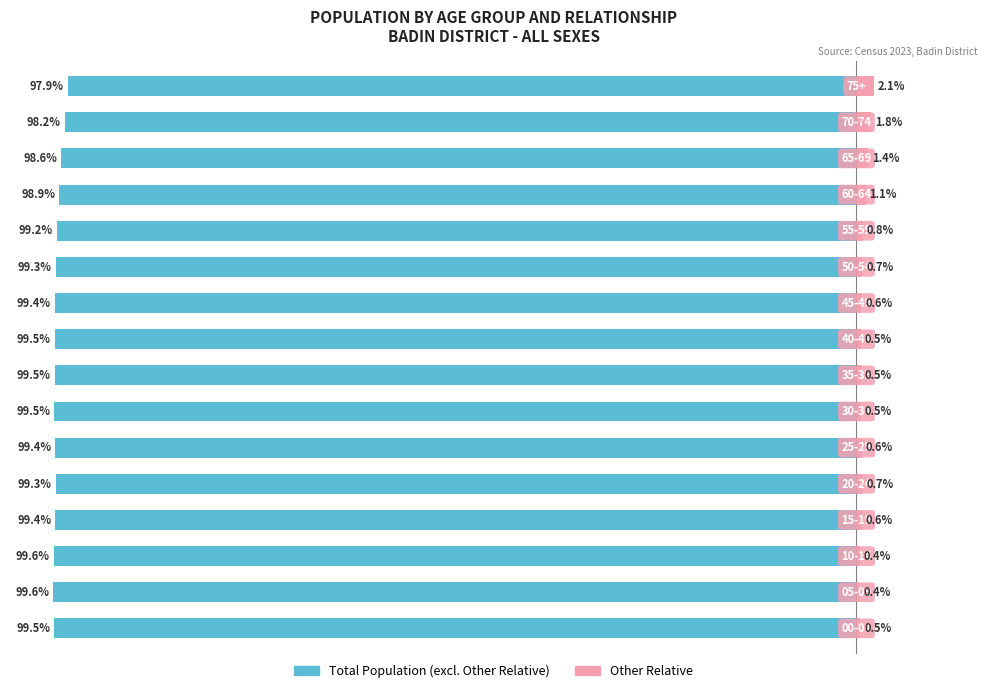

The value of Other Relative at 13 is 1.4. True or false?

True